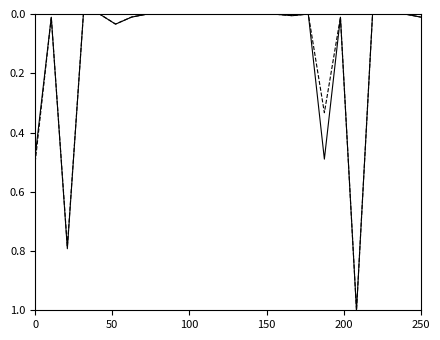

What is the greatest value displayed?

1.0